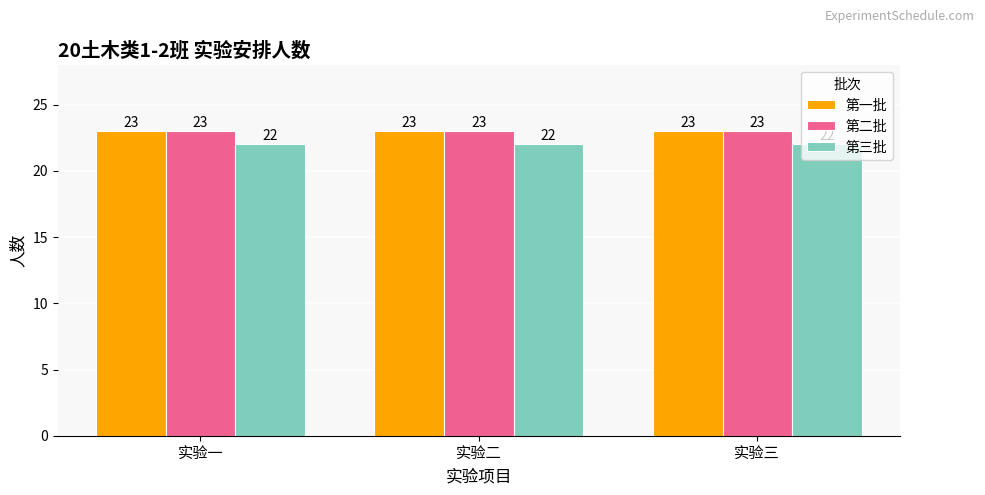

True or false: 第三批 has a value of 22 at 实验二.

True